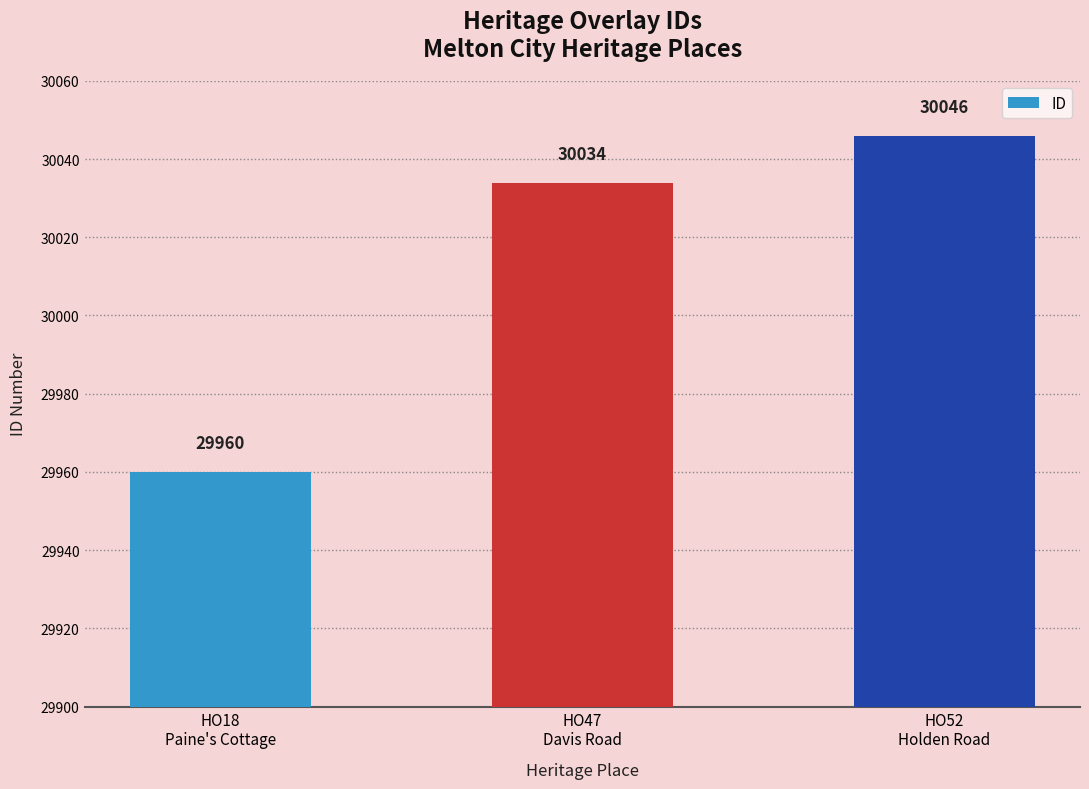

Rank the categories by value from lowest to highest.

HO18
Paine's Cottage, HO47
Davis Road, HO52
Holden Road